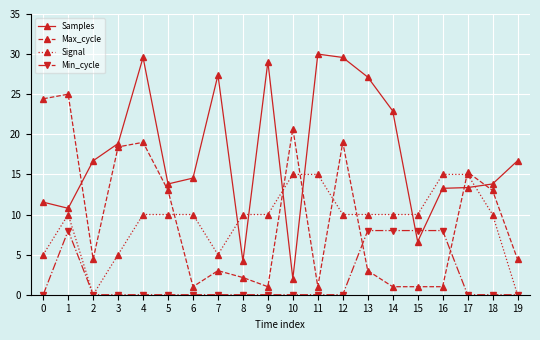

How many lines are shown in the chart?

4